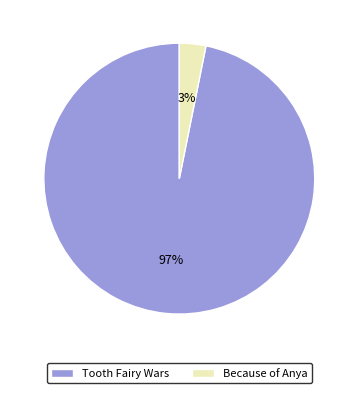

To the nearest percent, what is the average slice percentage?

50%